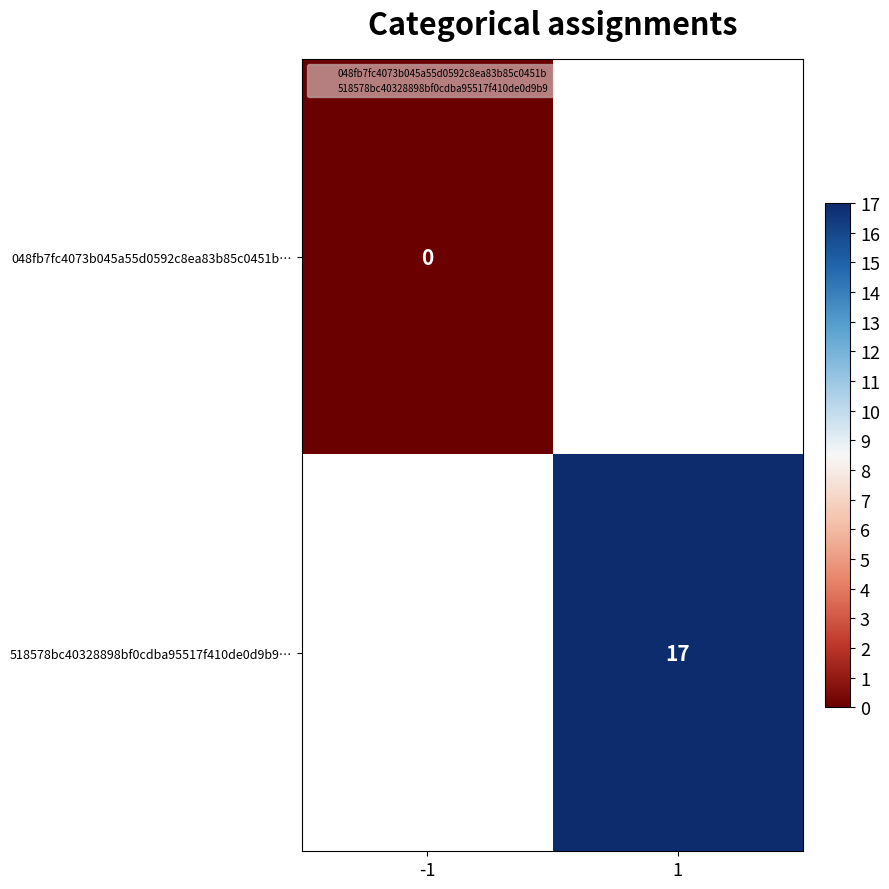

What is the maximum value shown in the chart?

17.0